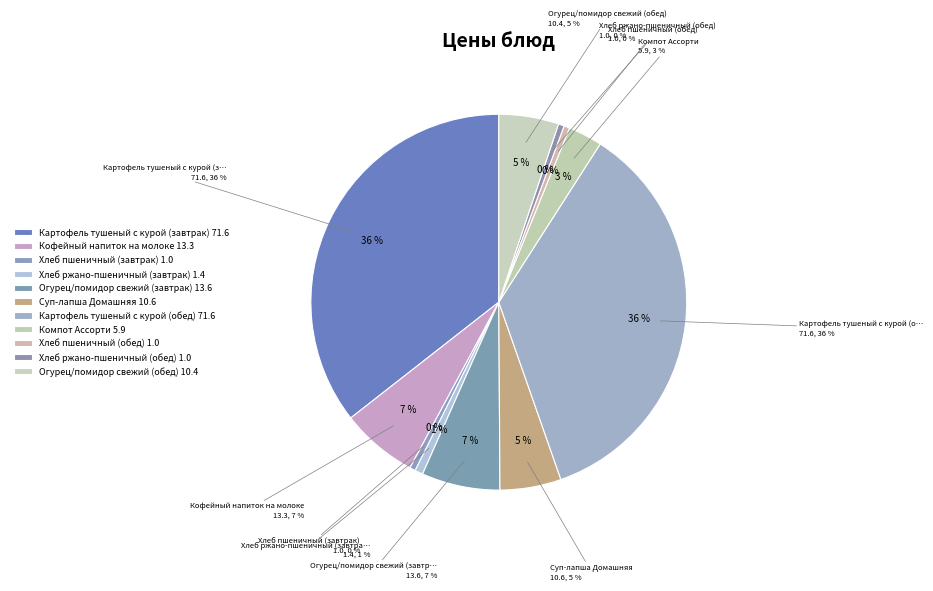

Is the sum of Хлеб ржано-пшеничный (завтрак) and Кофейный напиток на молоке greater than half?

No